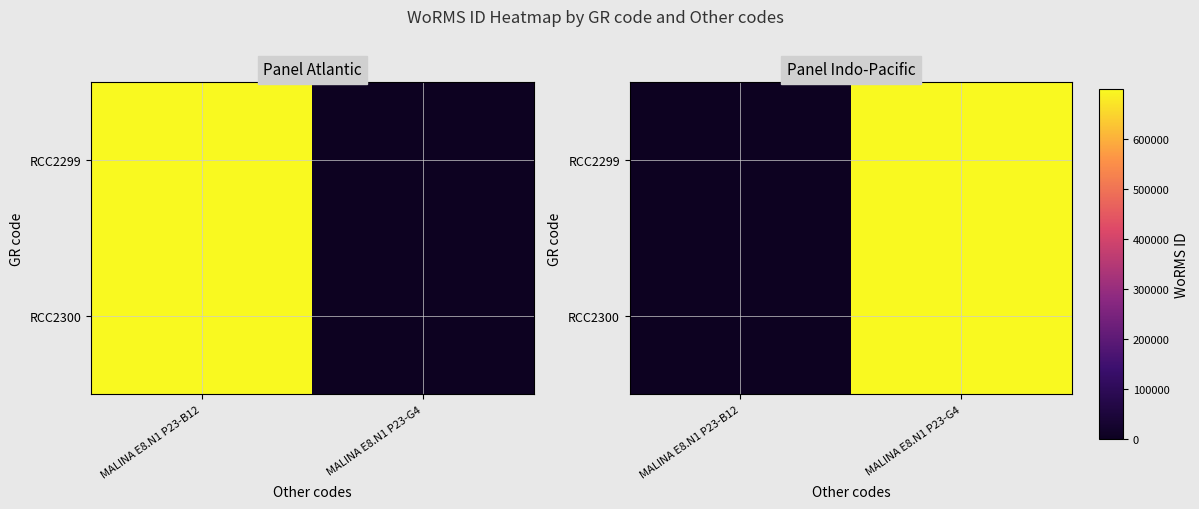

The value of RCC2300 at MALINA E8.N1 P23-G4 is 699623. True or false?

True